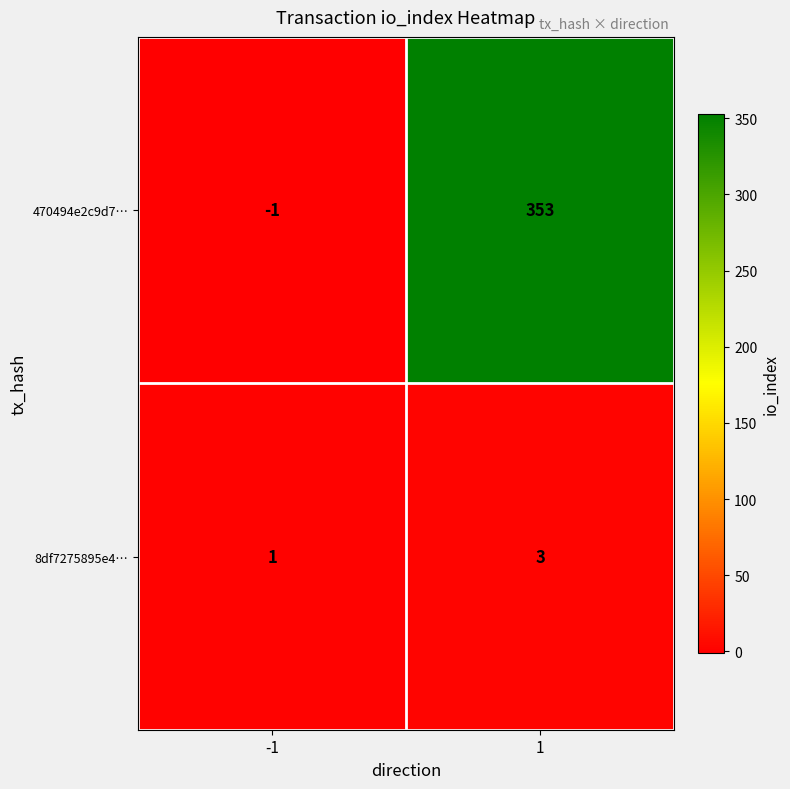

Which category has the lowest value across all series?

-1